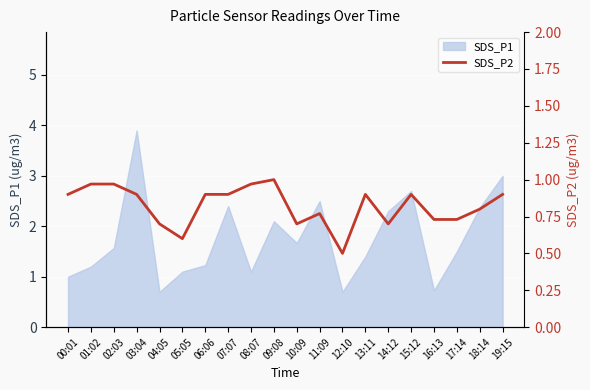

What is the lowest value of the SDS_P1 series?

0.7